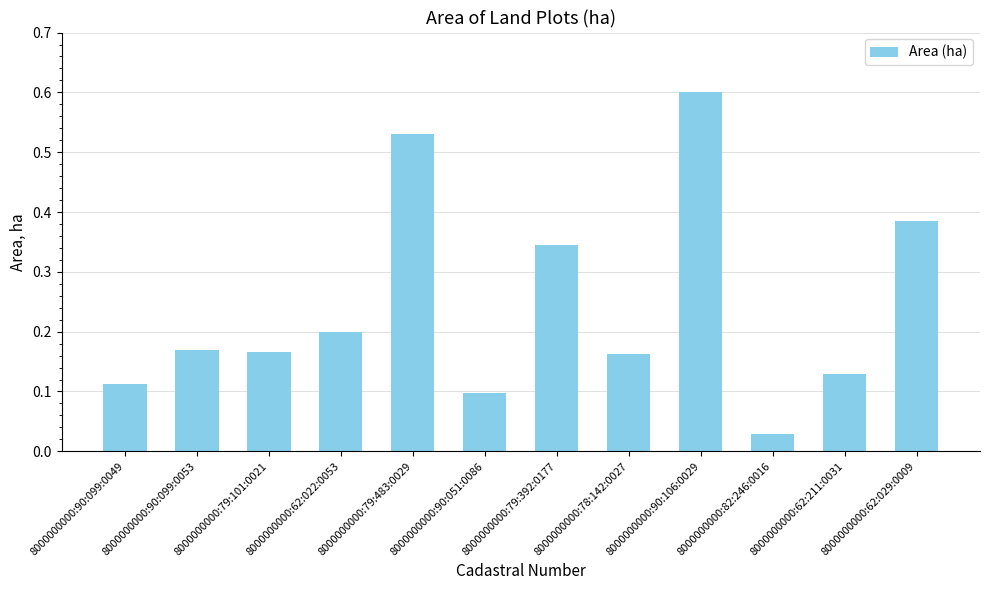

What is the label of the 10th bar from the right?

8000000000:79:101:0021